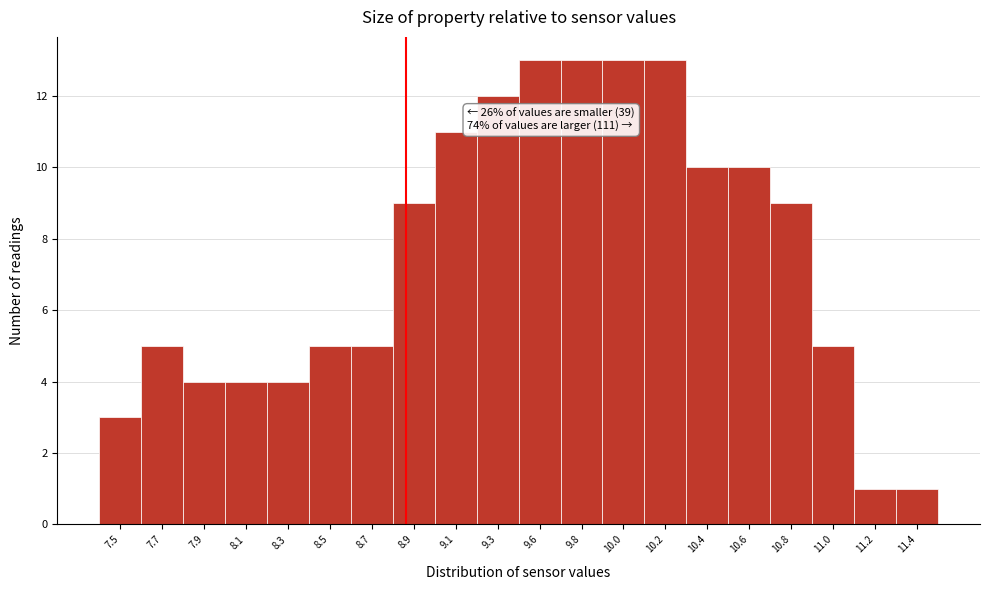

Reading left to right, extract all data points from this chart.

3	5	4	4	4	5	5	9	11	12	13	13	13	13	10	10	9	5	1	1